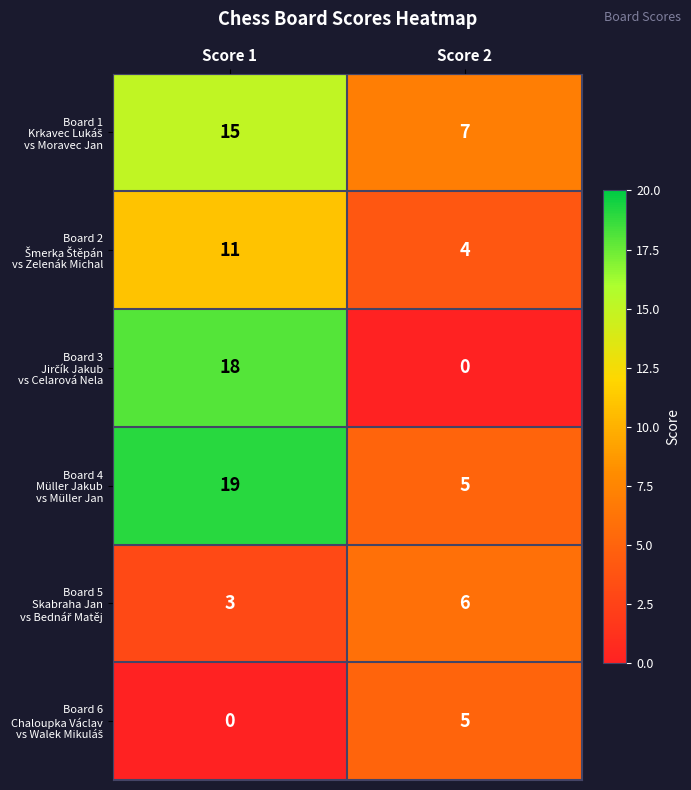

At which category is the sum across all series the highest?

Score 1